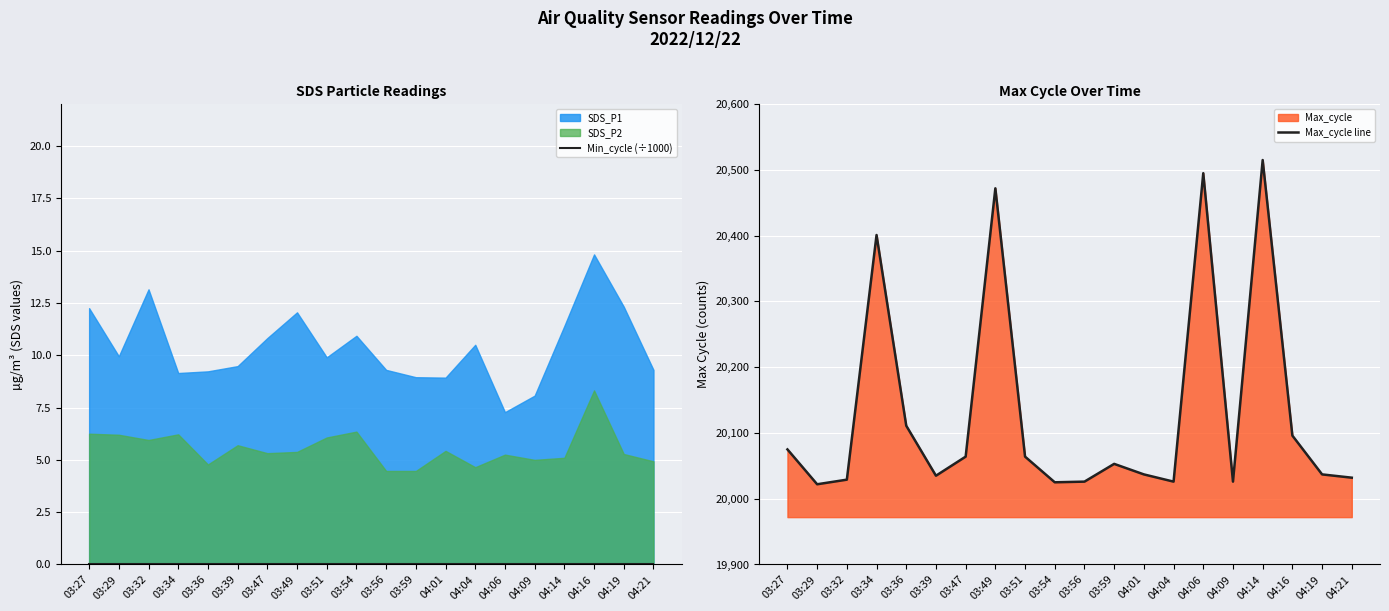

Reading left to right, transcribe all the data shown in this chart.

Min_cycle (÷1000): 03:27=0.0	03:29=0.0	03:32=0.0	03:34=0.0	03:36=0.0	03:39=0.0	03:47=0.0	03:49=0.0	03:51=0.0	03:54=0.0	03:56=0.0	03:59=0.0	04:01=0.0	04:04=0.0	04:06=0.0	04:09=0.0	04:14=0.0	04:16=0.0	04:19=0.0	04:21=0.0
Max_cycle line: 03:27=20075.0	03:29=20022.0	03:32=20029.0	03:34=20401.0	03:36=20111.0	03:39=20035.0	03:47=20064.0	03:49=20472.0	03:51=20064.0	03:54=20025.0	03:56=20026.0	03:59=20053.0	04:01=20037.0	04:04=20026.0	04:06=20495.0	04:09=20026.0	04:14=20515.0	04:16=20096.0	04:19=20037.0	04:21=20032.0